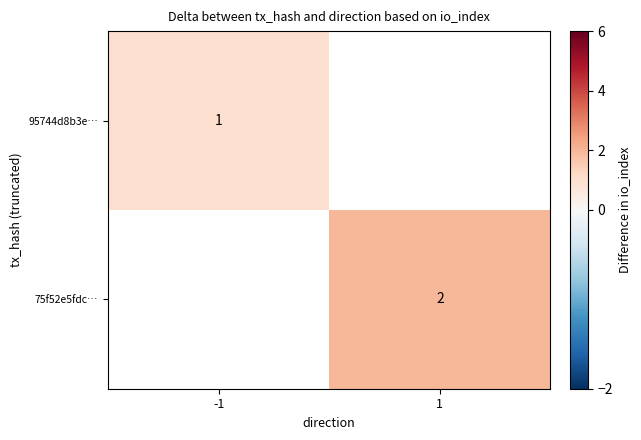

Is the value of 95744d8b3e… at -1 greater than the value of 75f52e5fdc… at 1?

No